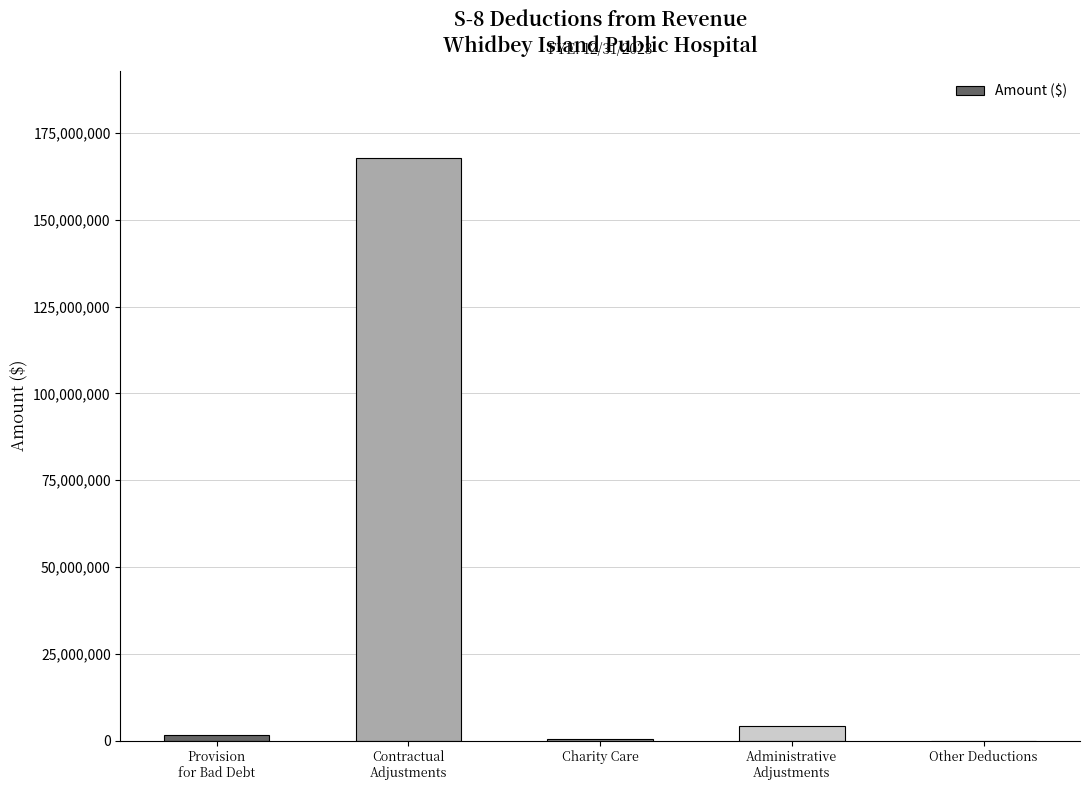

What is the maximum value shown in the chart?

167733241